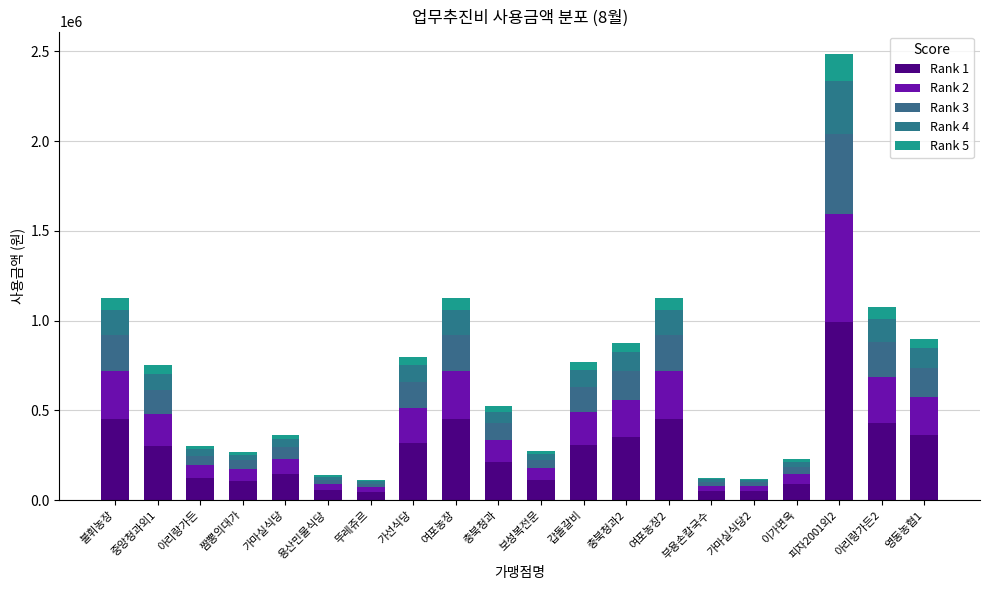

Does the chart contain stacked bars?

Yes